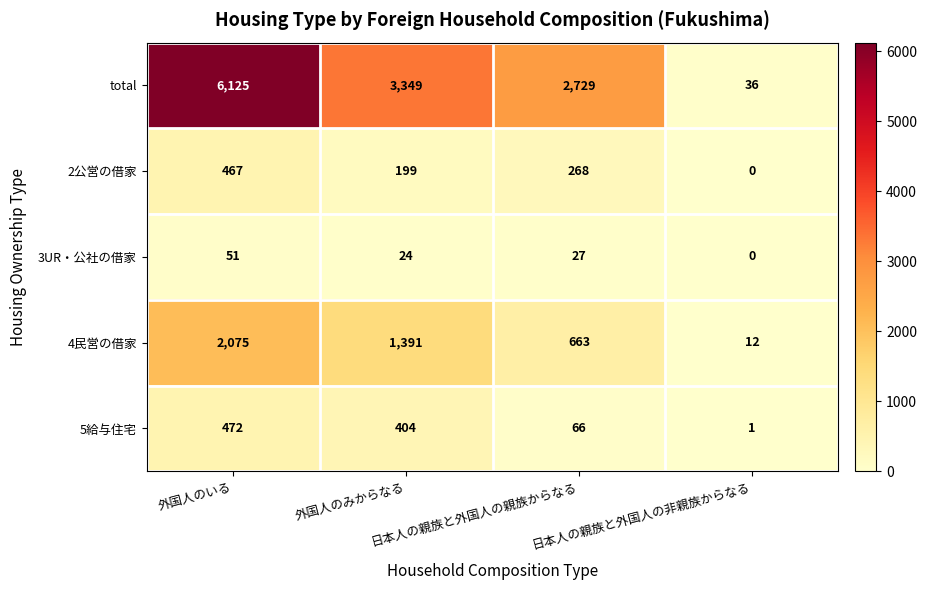

Which series has the largest total across all categories?

total